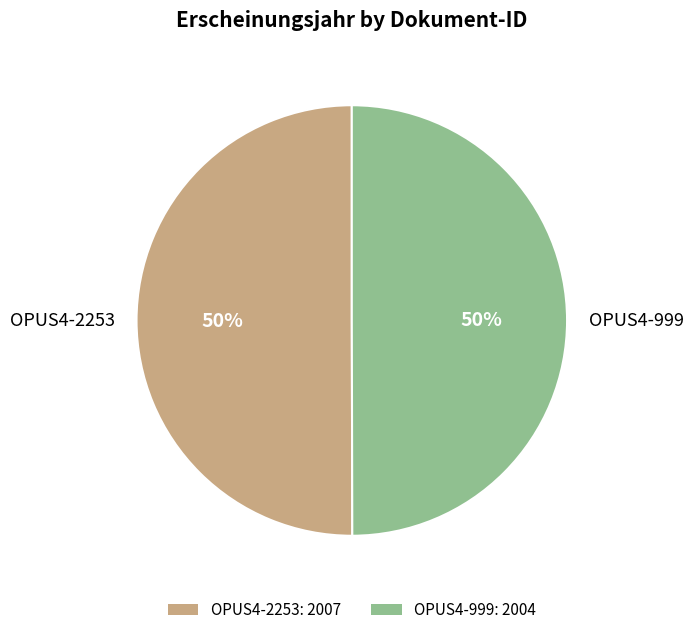

What percentage is the OPUS4-999 slice, to the nearest percent?

50%